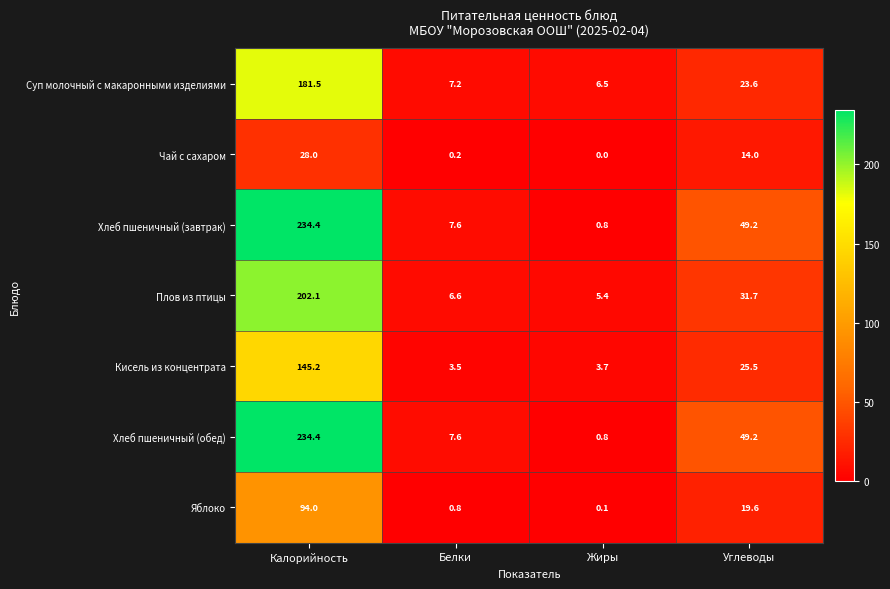

Count the number of data series in this chart.

7